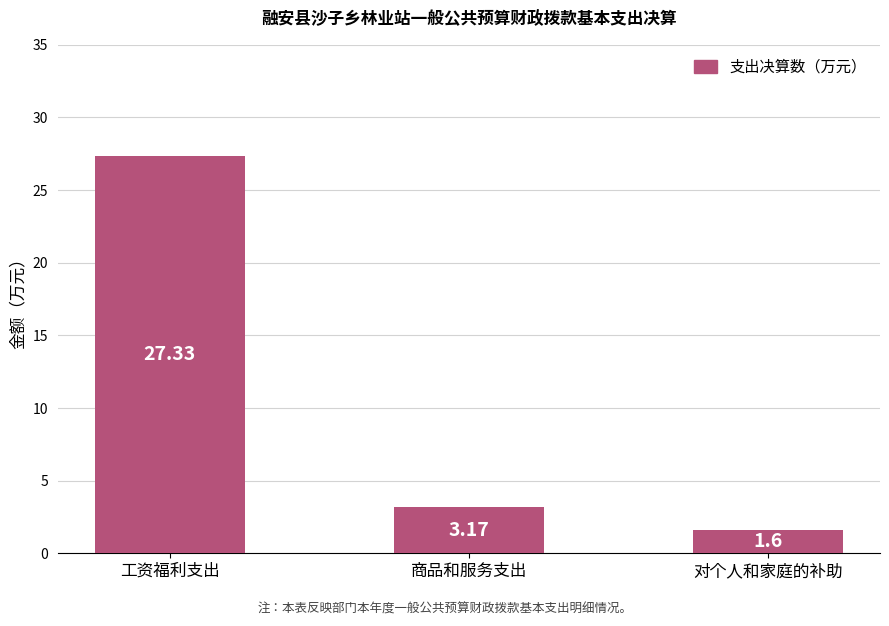

What is the label of the 3rd bar from the right?

工资福利支出